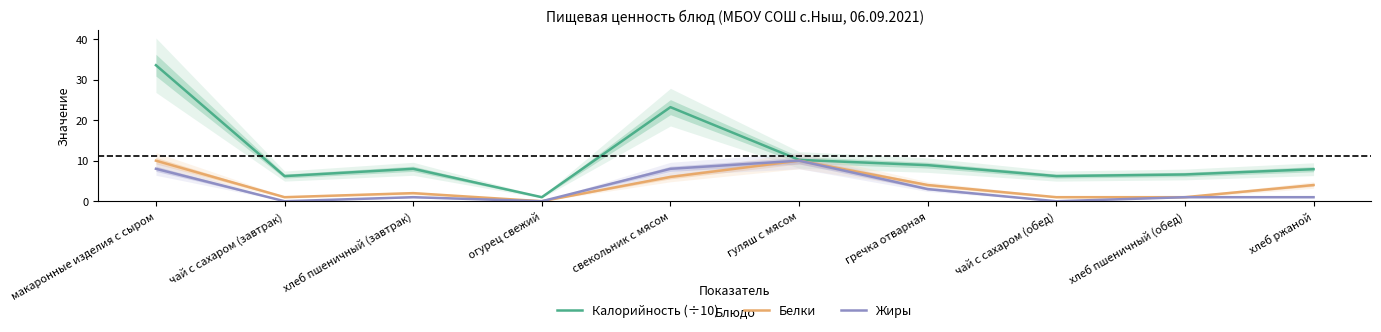

What is the difference between the Белки values at хлеб пшеничный (завтрак) and макаронные изделия с сыром?

8.0